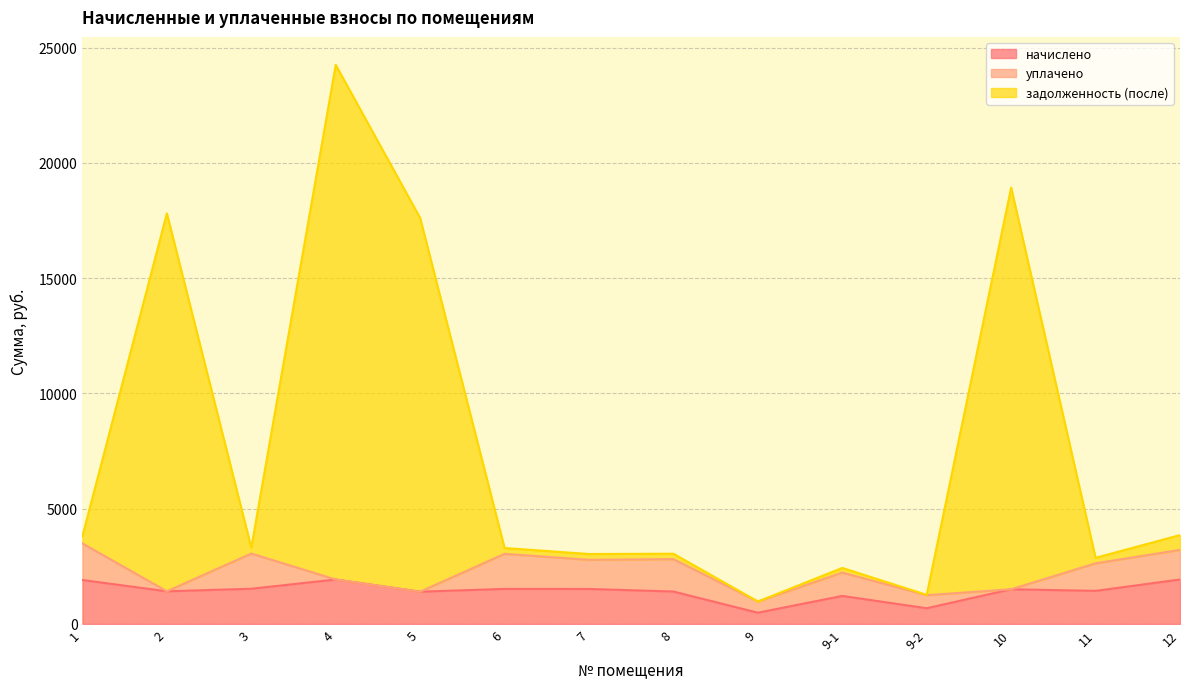

True or false: задолженность (после) and начислено cross at least once.

False